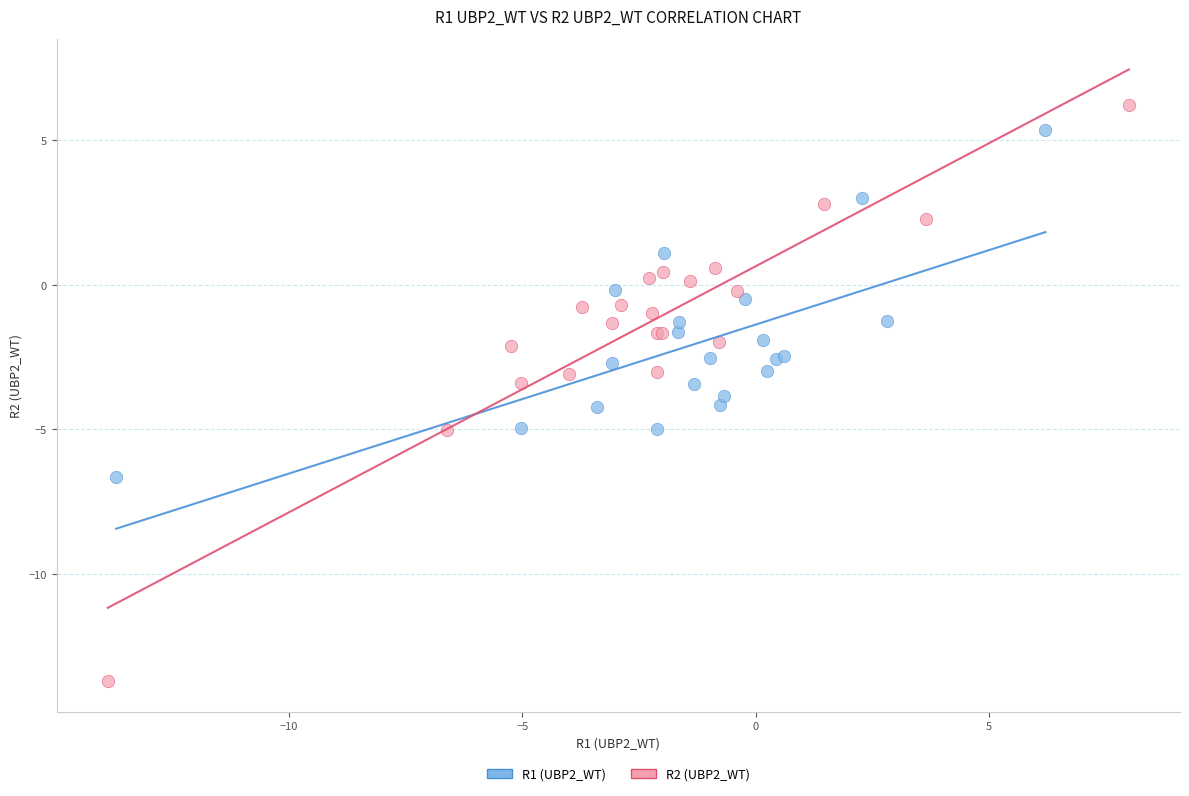

Which series has the largest Y range (max minus min)?

R2 (UBP2_WT)